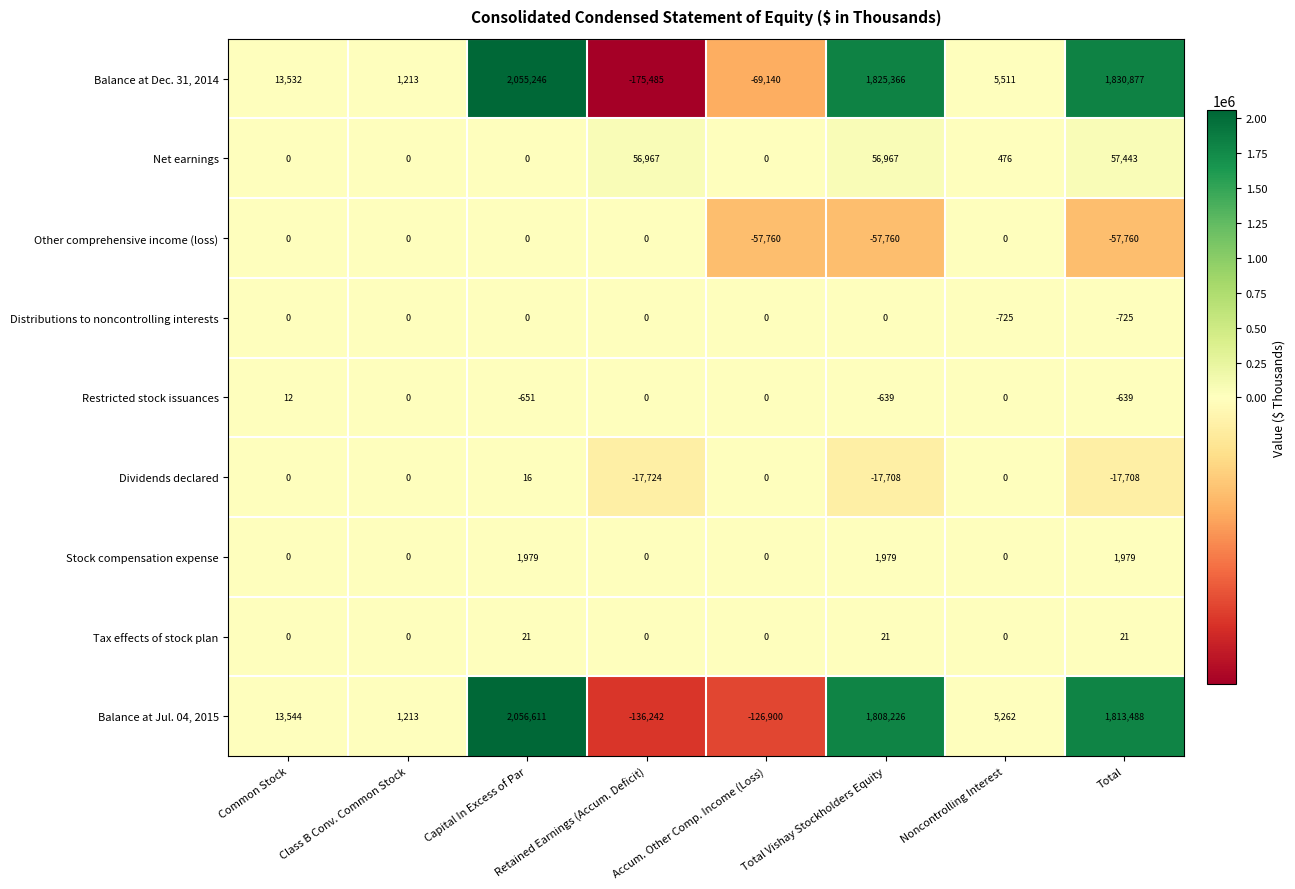

Which series has the widest spread of values?

Balance at Dec. 31, 2014